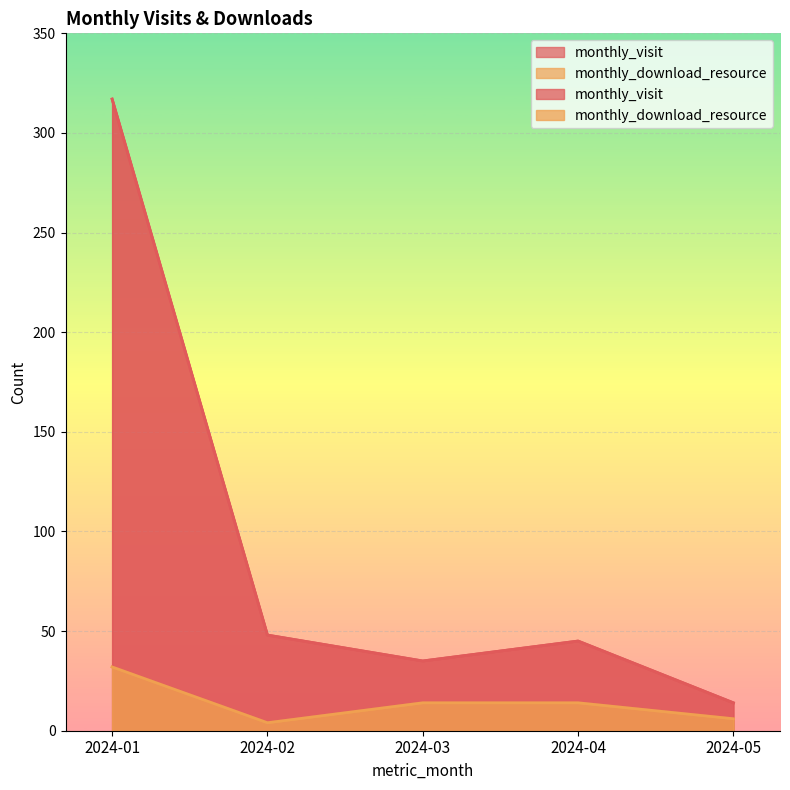

At which label does monthly_visit reach its minimum?

2024-05